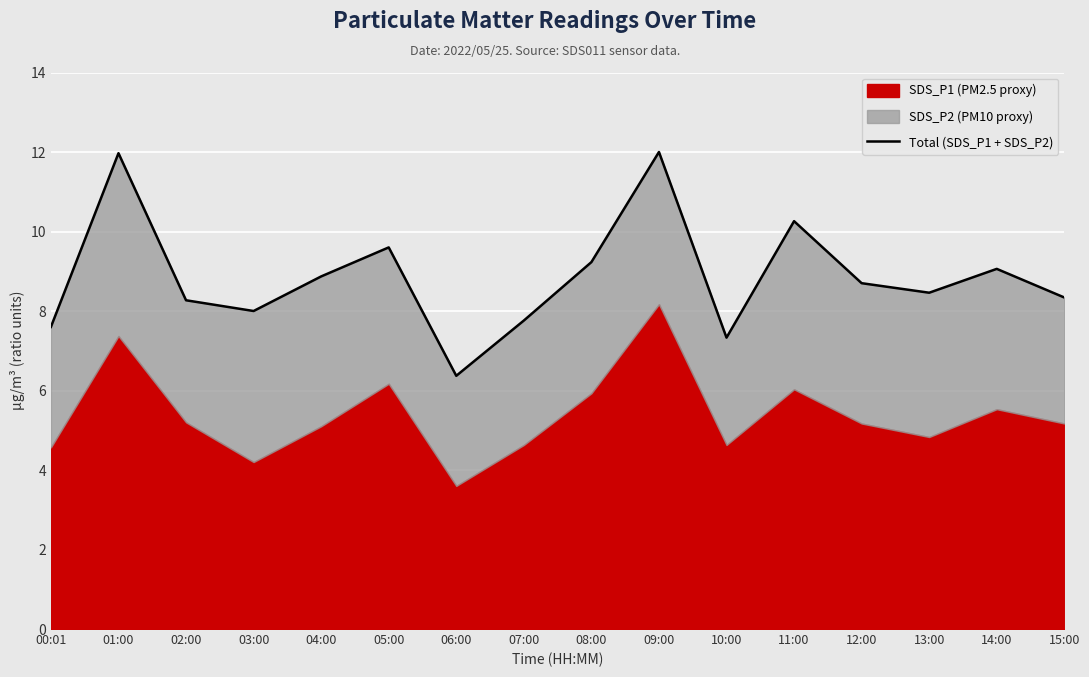

List the labels in order of value, largest first.

09:00, 01:00, 11:00, 05:00, 08:00, 14:00, 04:00, 12:00, 13:00, 15:00, 02:00, 03:00, 07:00, 00:01, 10:00, 06:00